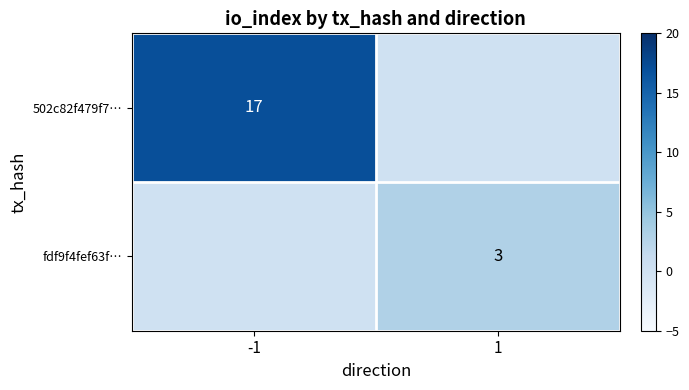

True or false: 502c82f479f7… has a value of 17 at -1.

True